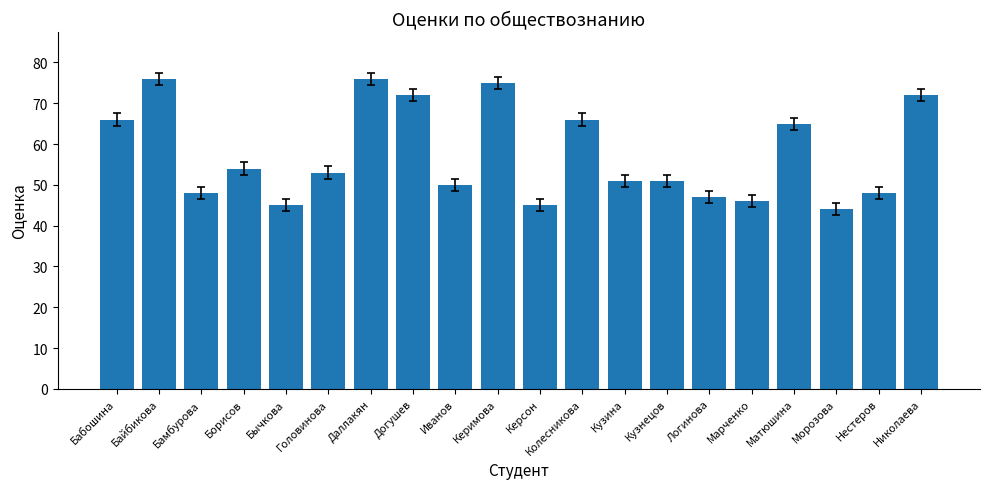

What is the smallest value displayed?

44